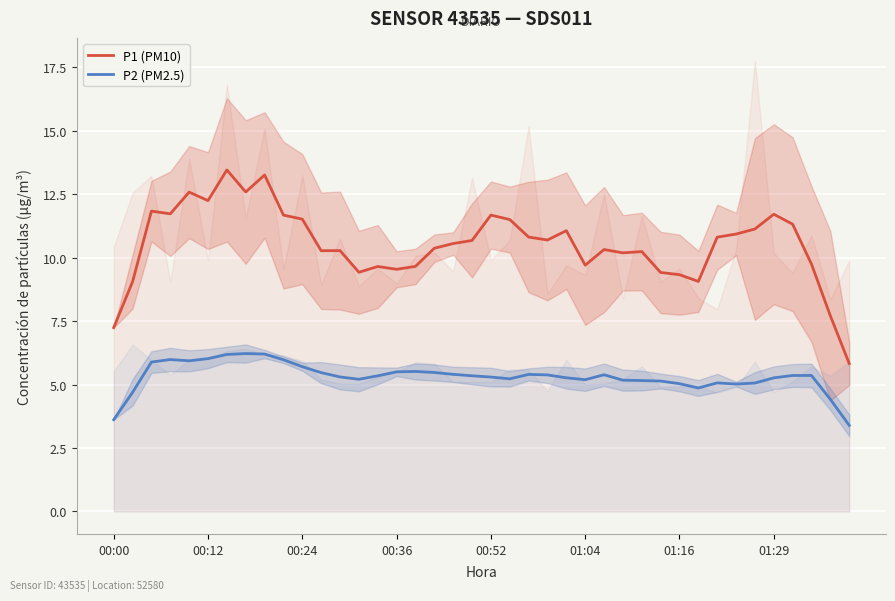

Rank the series by their average value, from highest to lowest.

P1 (PM10), P2 (PM2.5)